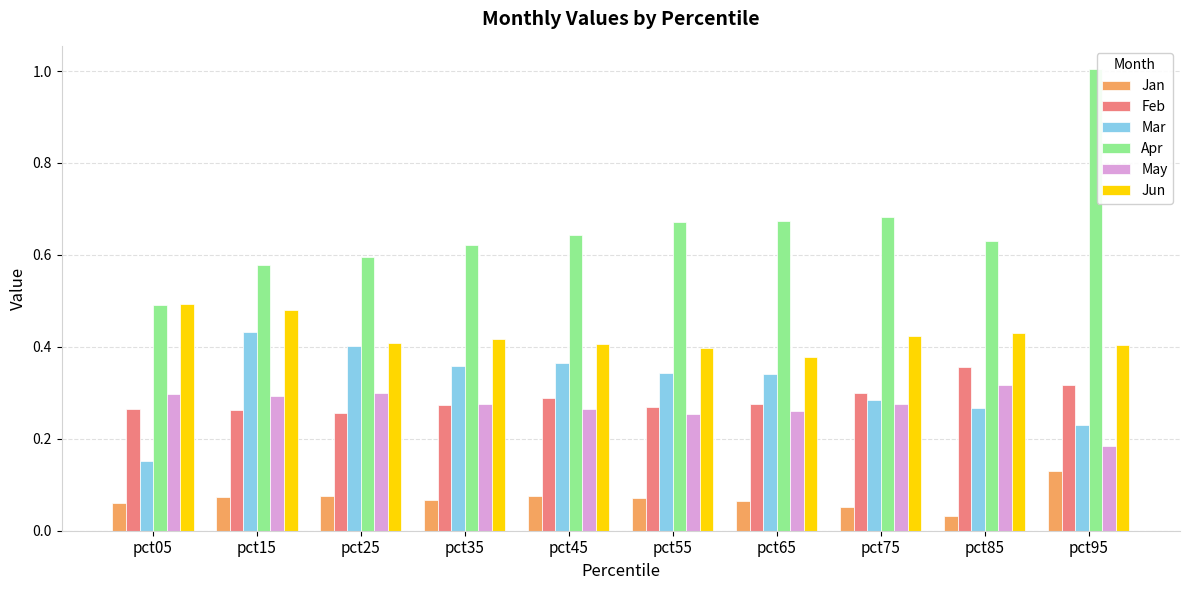

Are the bars horizontal?

No